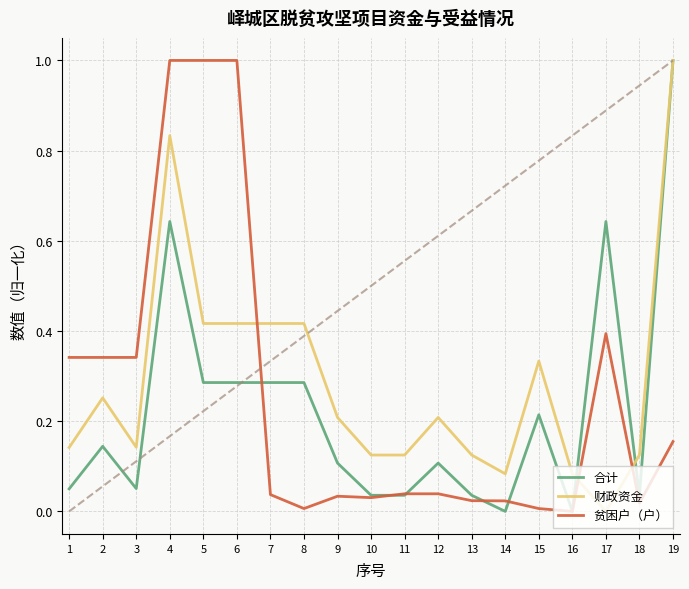

List the series in order of their overall mean, lowest first.

合计, 贫困户（户）, 财政资金